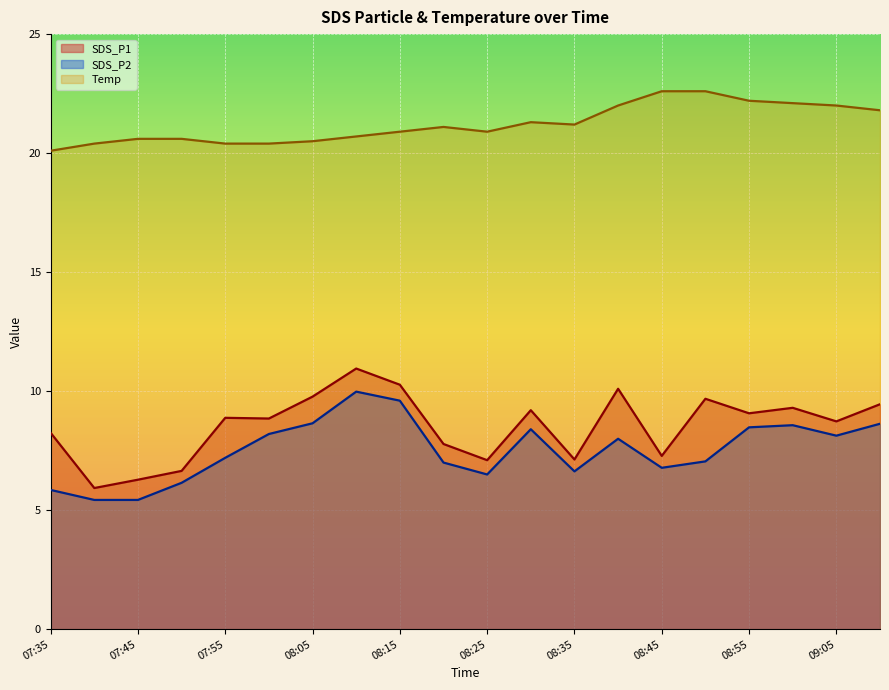

How many lines are shown in the chart?

3